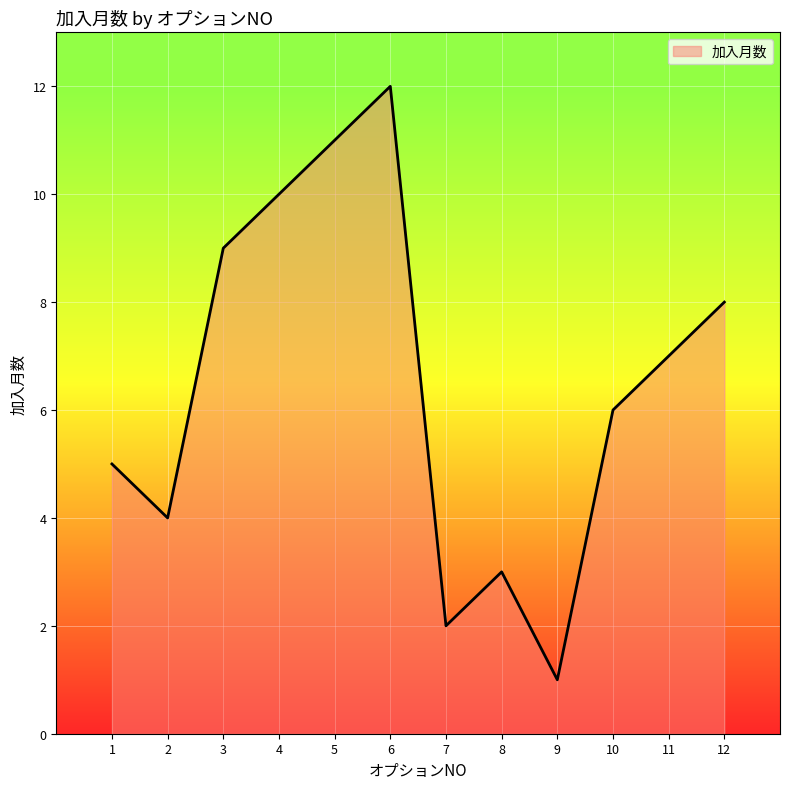

What is the difference between the maximum and minimum values?

11